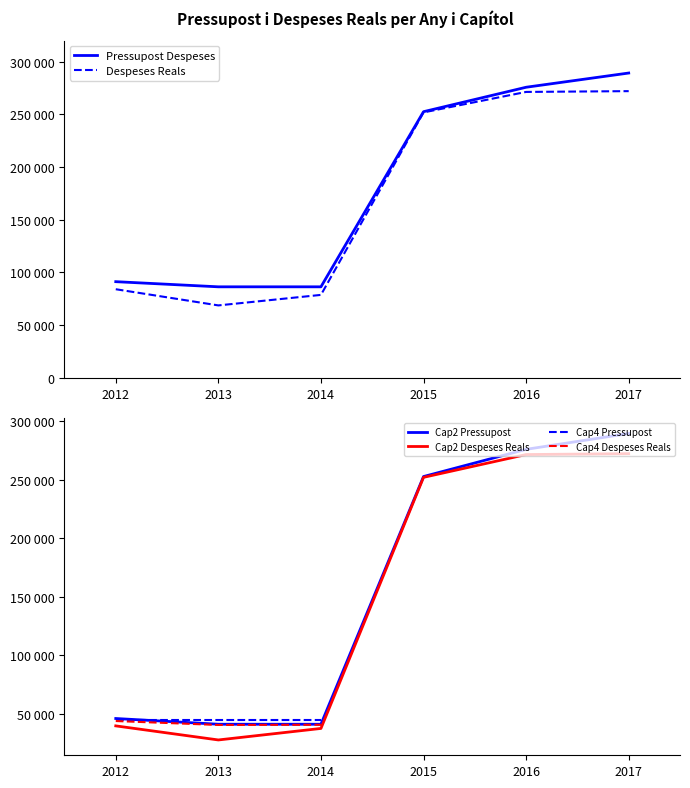

Does the chart have visible grid lines?

No